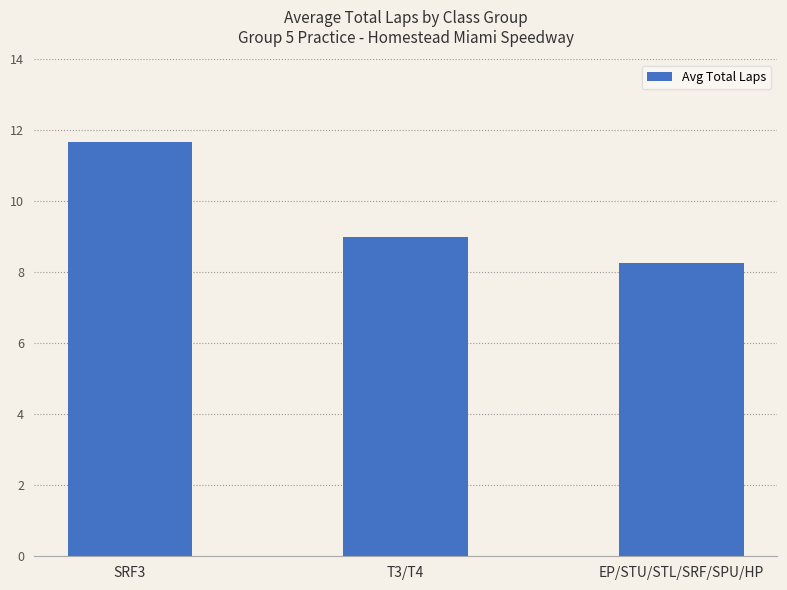

What is the change in value from SRF3 to EP/STU/STL/SRF/SPU/HP?

-3.4